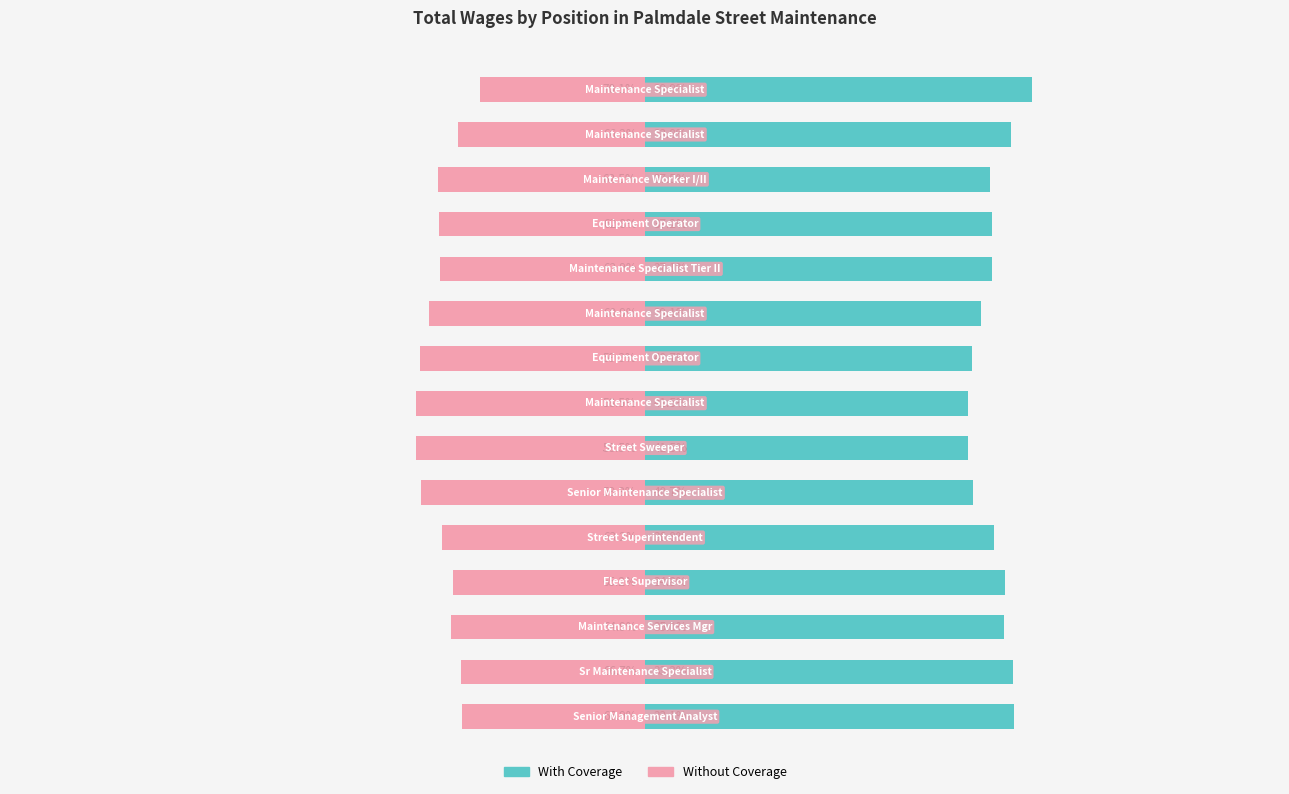

What is the highest value of the Without Coverage series?

-29.9